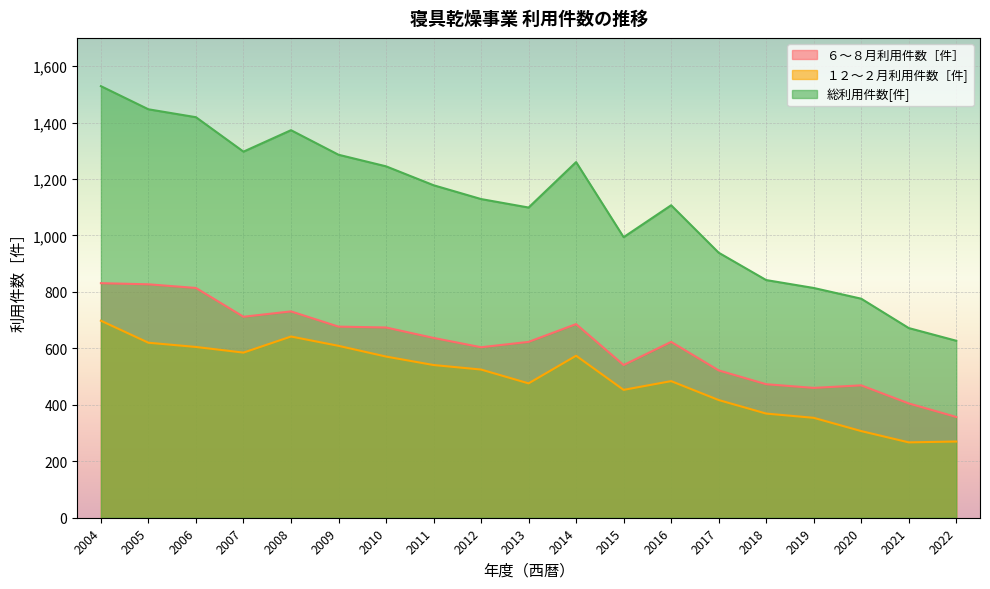

True or false: 総利用件数[件] and １２～２月利用件数［件] intersect in this chart.

False